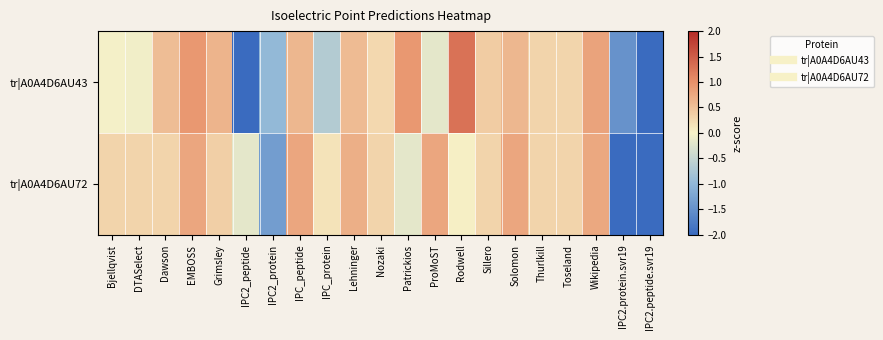

List the series in order of their peak value, highest first.

tr|A0A4D6AU43, tr|A0A4D6AU72